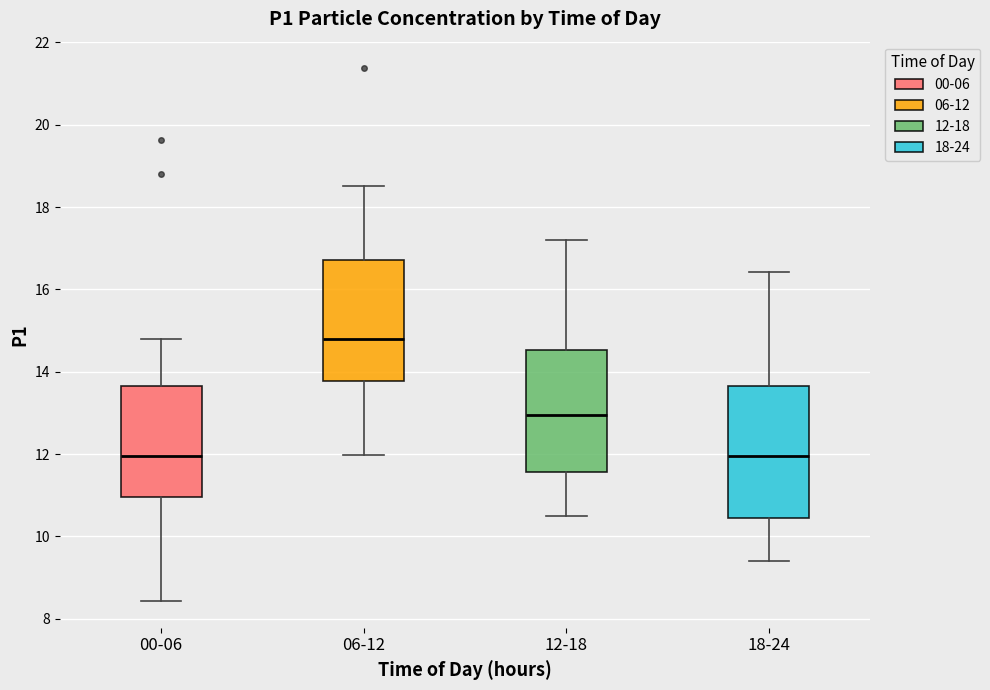

Comparing the boxes themselves (not the whiskers), which one is the tallest?

18-24